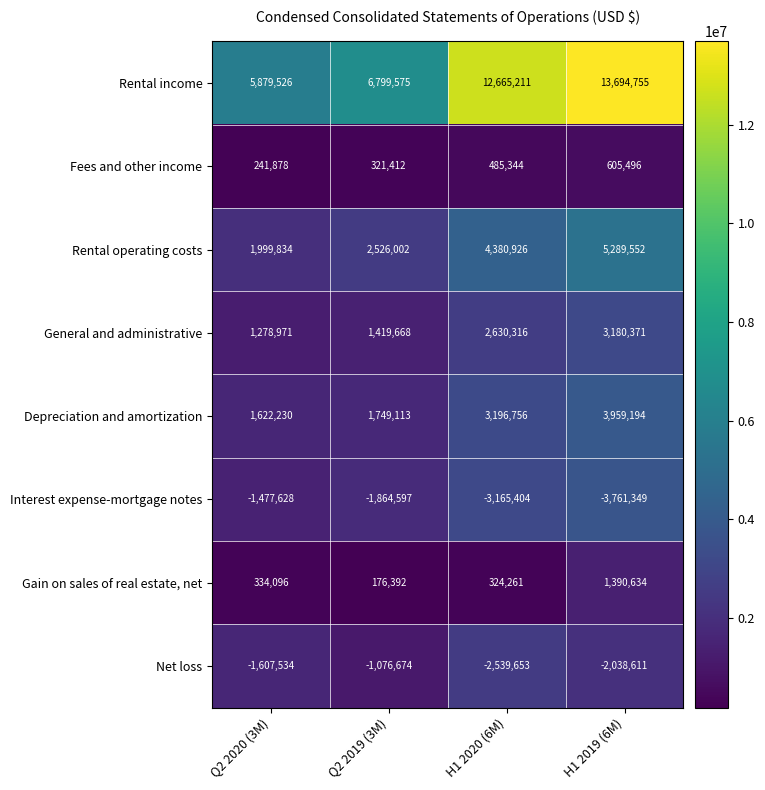

At which label is Rental operating costs closest to 3644693?

H1 2020 (6M)